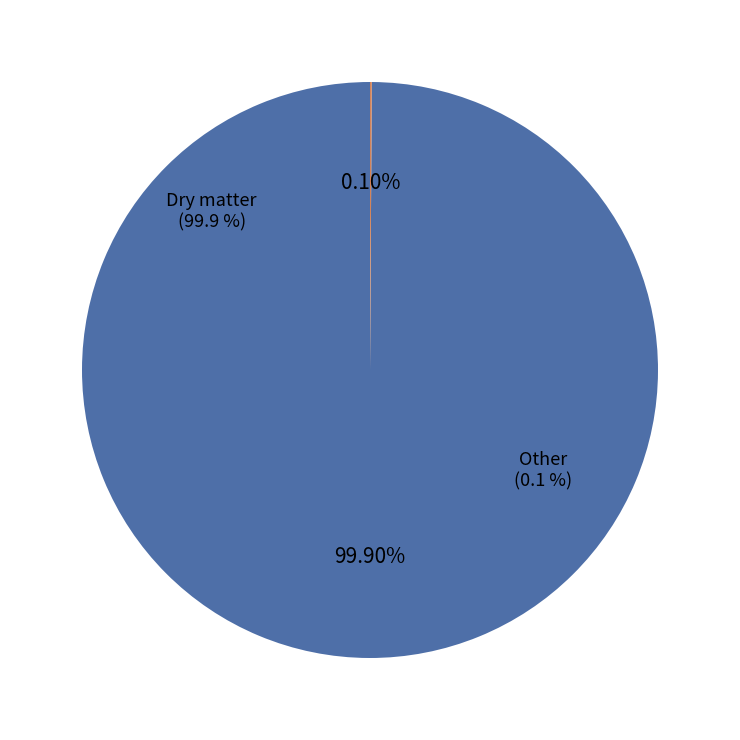

Is it true that Dry matter is 99% of the pie?

False